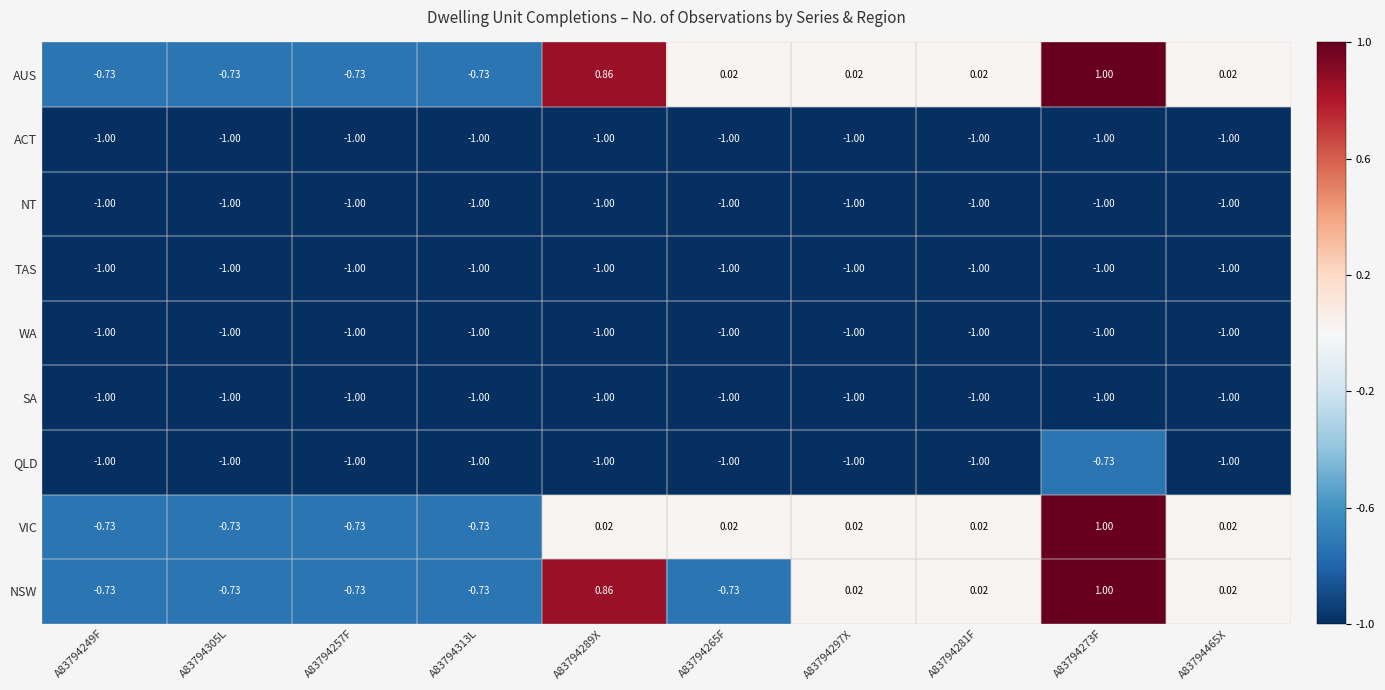

Which series has the largest total across all categories?

AUS